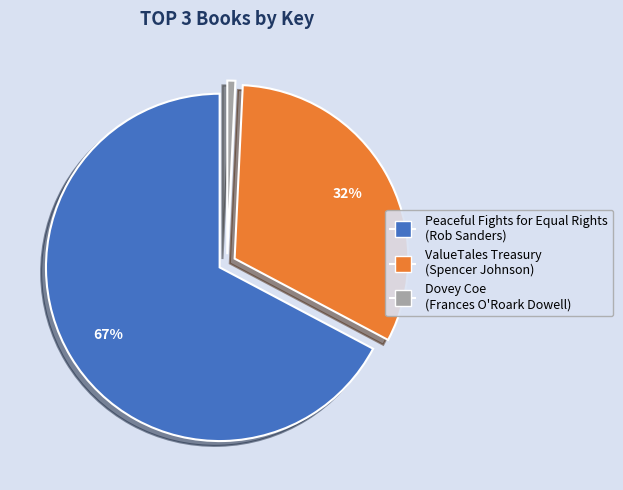

To the nearest percent, what portion does ValueTales Treasury (Spencer Johnson) represent?

32%